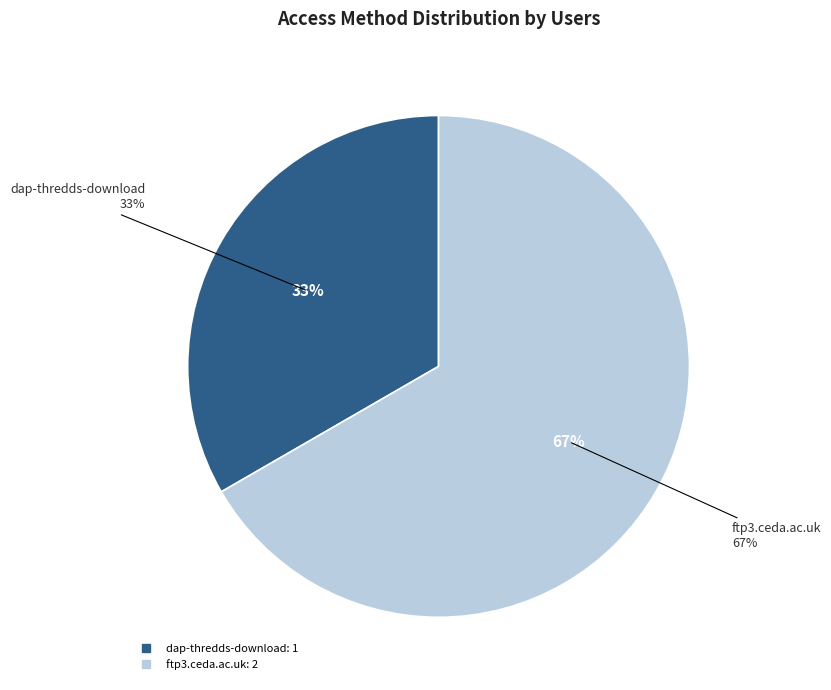

Is ftp3.ceda.ac.uk the majority of the pie?

Yes